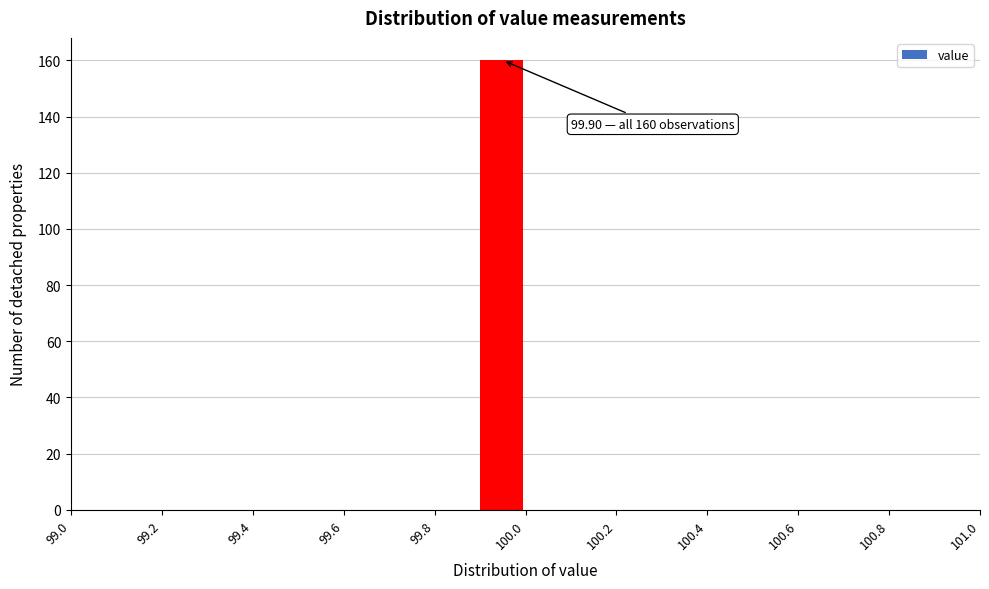

Over which range of the x-axis is the bar tallest?

99.9 to 100.0